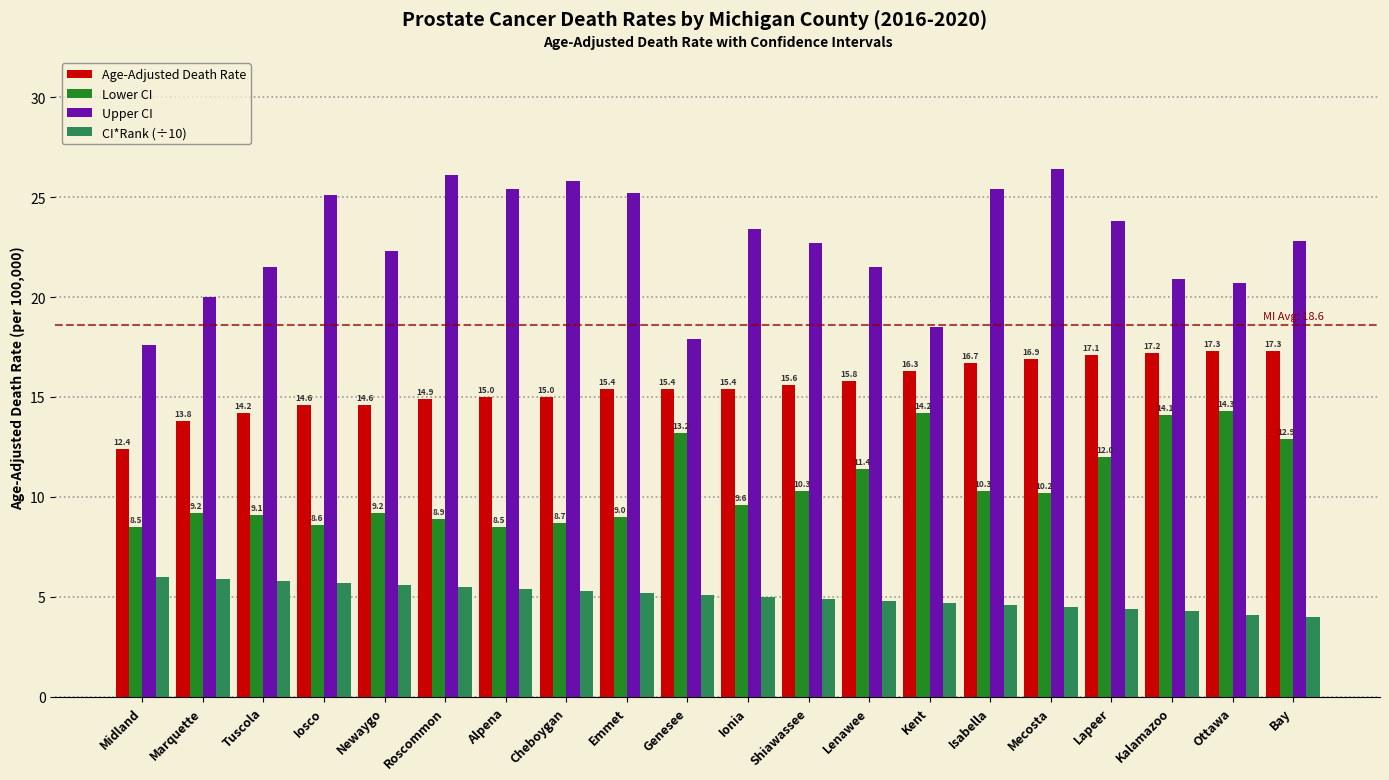

What is the difference between the Age-Adjusted Death Rate values at Isabella and Bay?

0.6